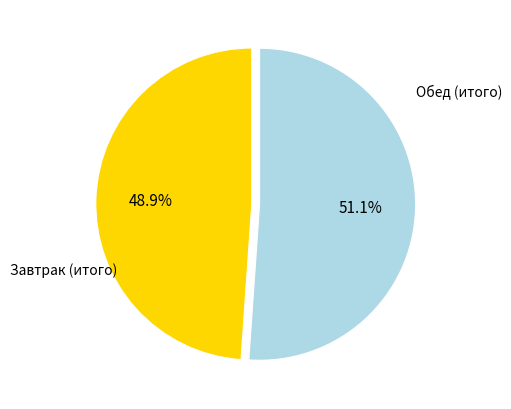

Does any single category account for the majority?

Yes